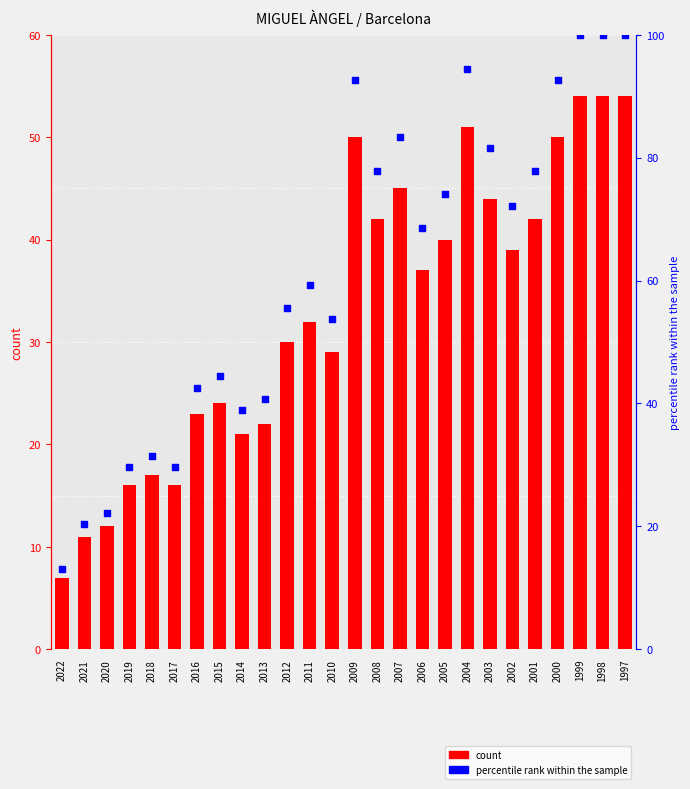

At how many categories does at least one series exceed 81?

8